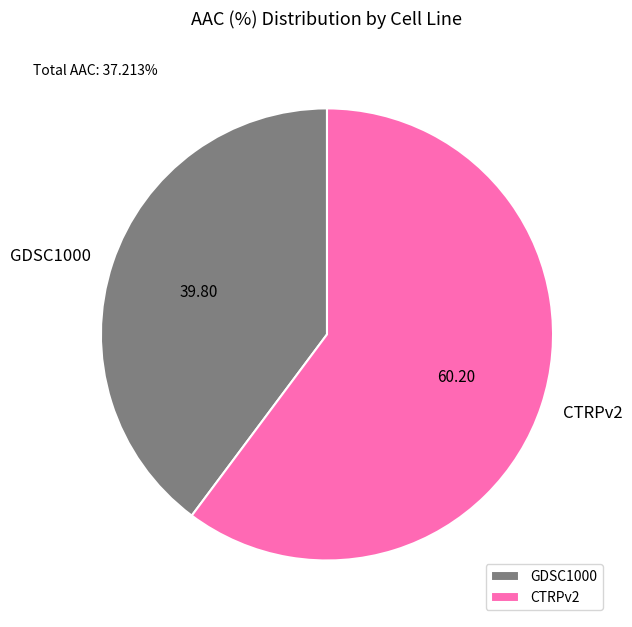

Do GDSC1000 and CTRPv2 together represent more than half of the pie?

Yes